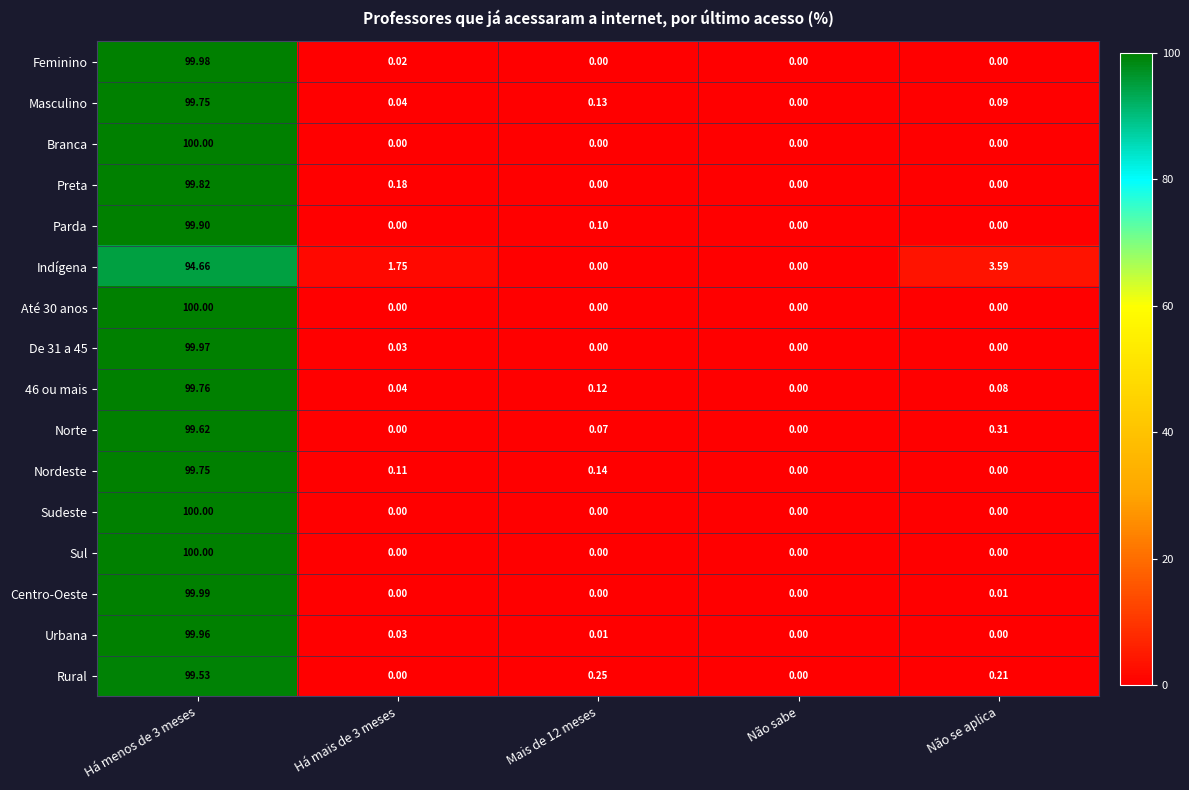

Is the value of Urbana at Há menos de 3 meses greater than the value of Até 30 anos at Há mais de 3 meses?

Yes